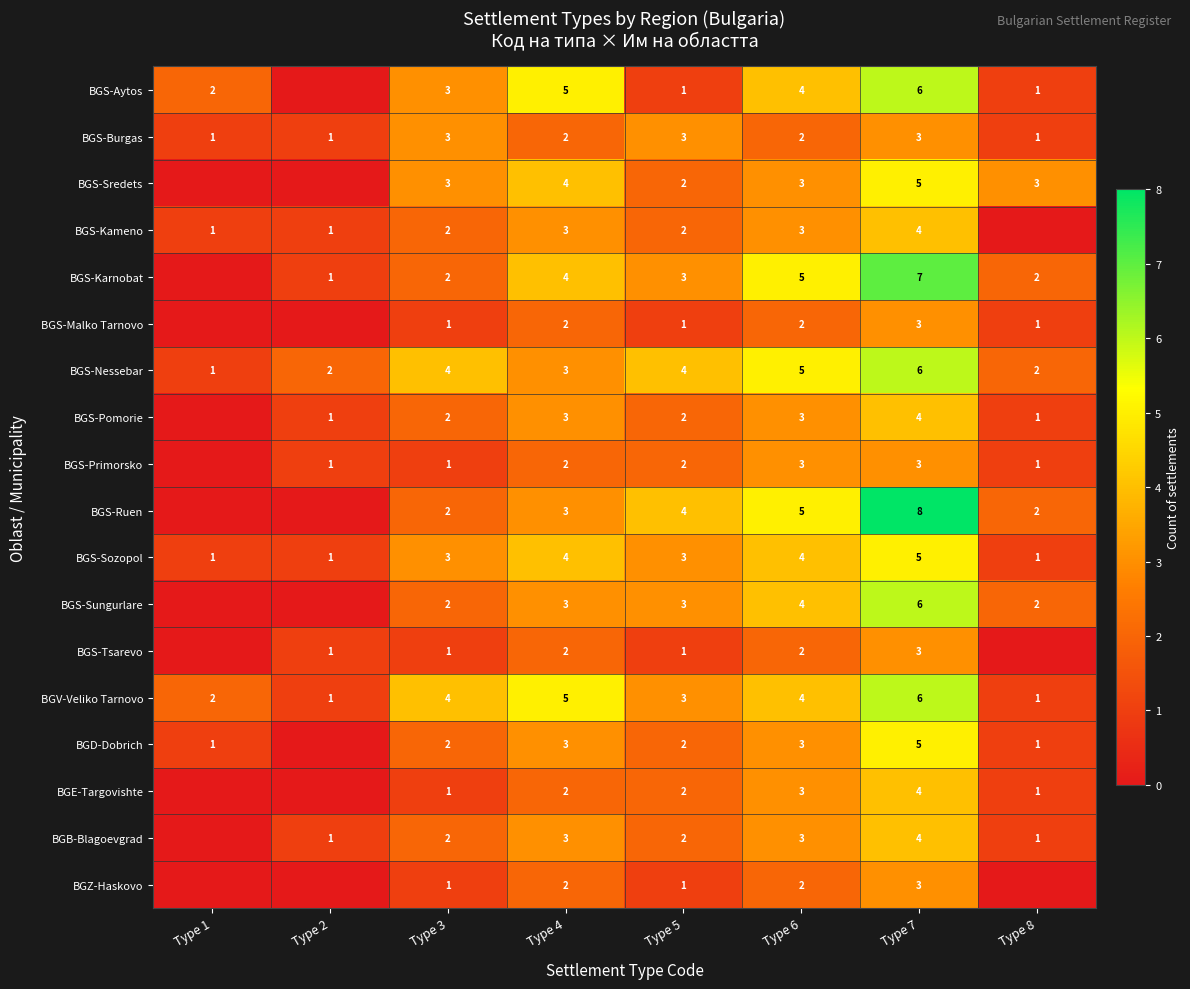

At which label is BGV-Veliko Tarnovo closest to 3?

Type 5